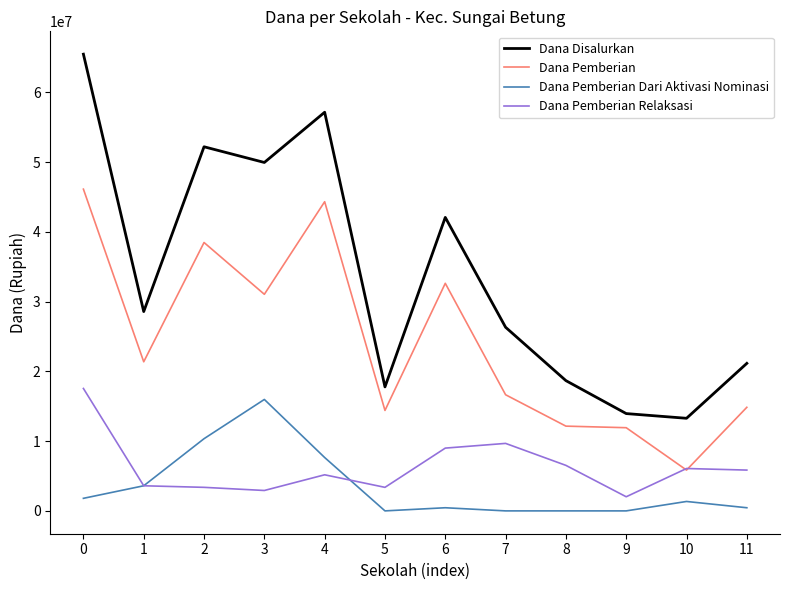

True or false: Dana Pemberian and Dana Disalurkan cross at least once.

False